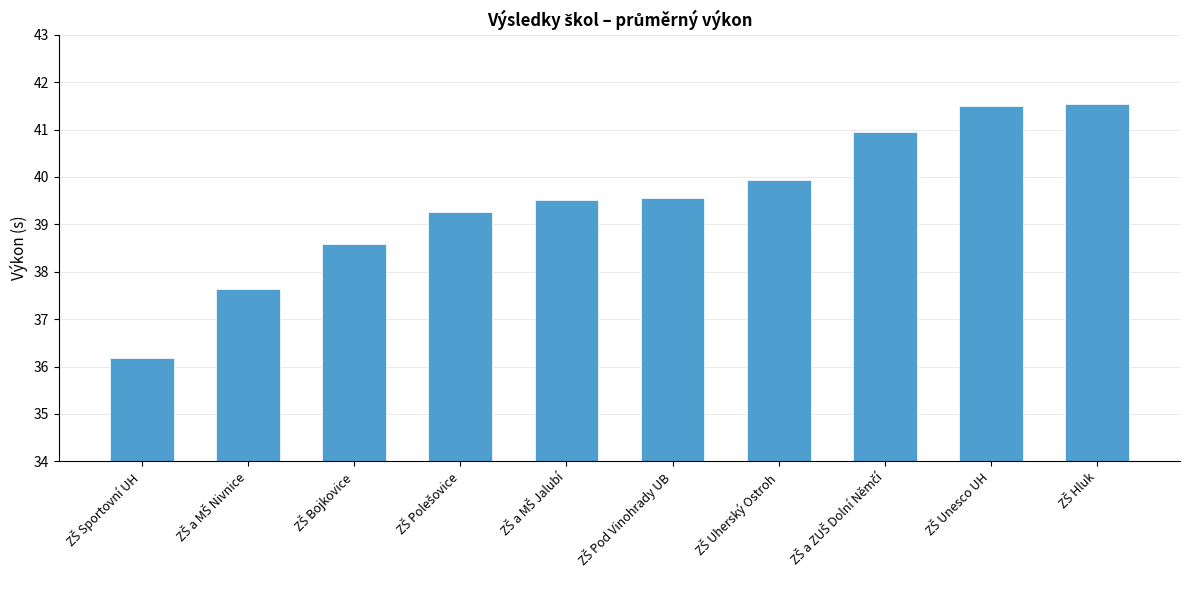

What is the smallest value displayed?

36.2